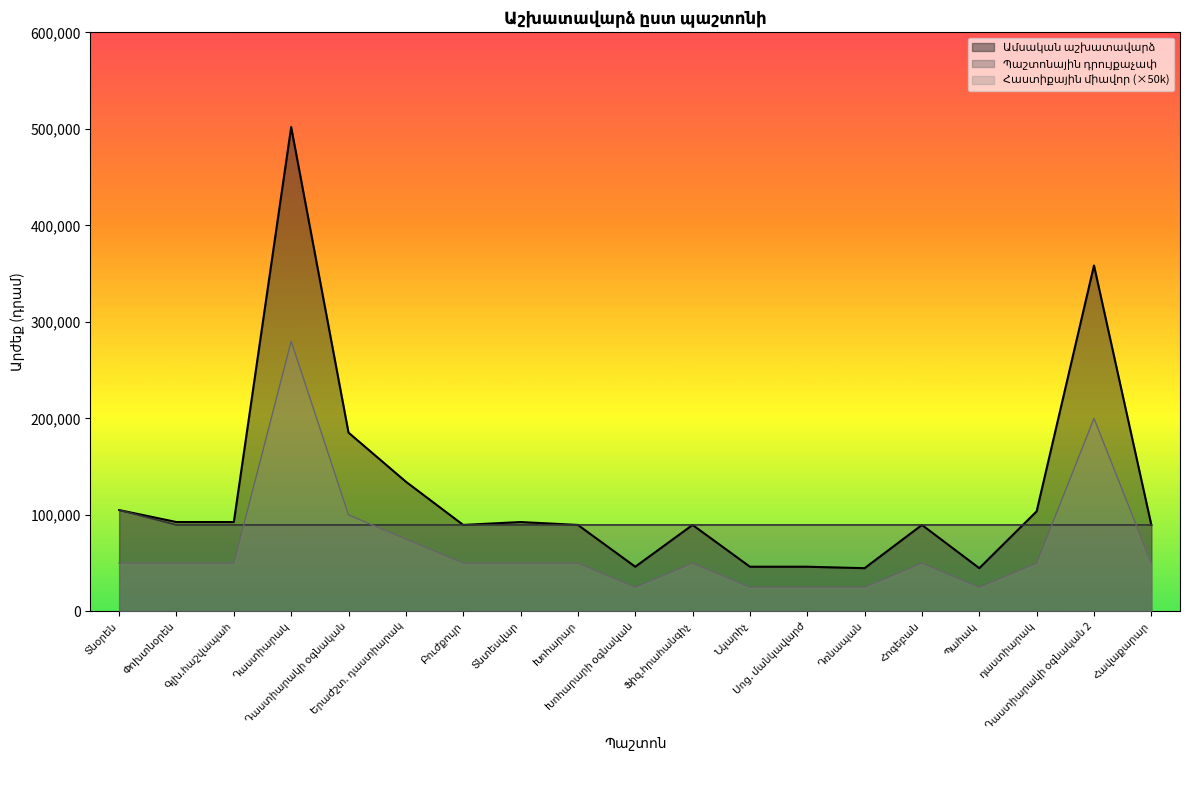

What is the total value across all series at Դաստիարակի օգնական 2?

648050